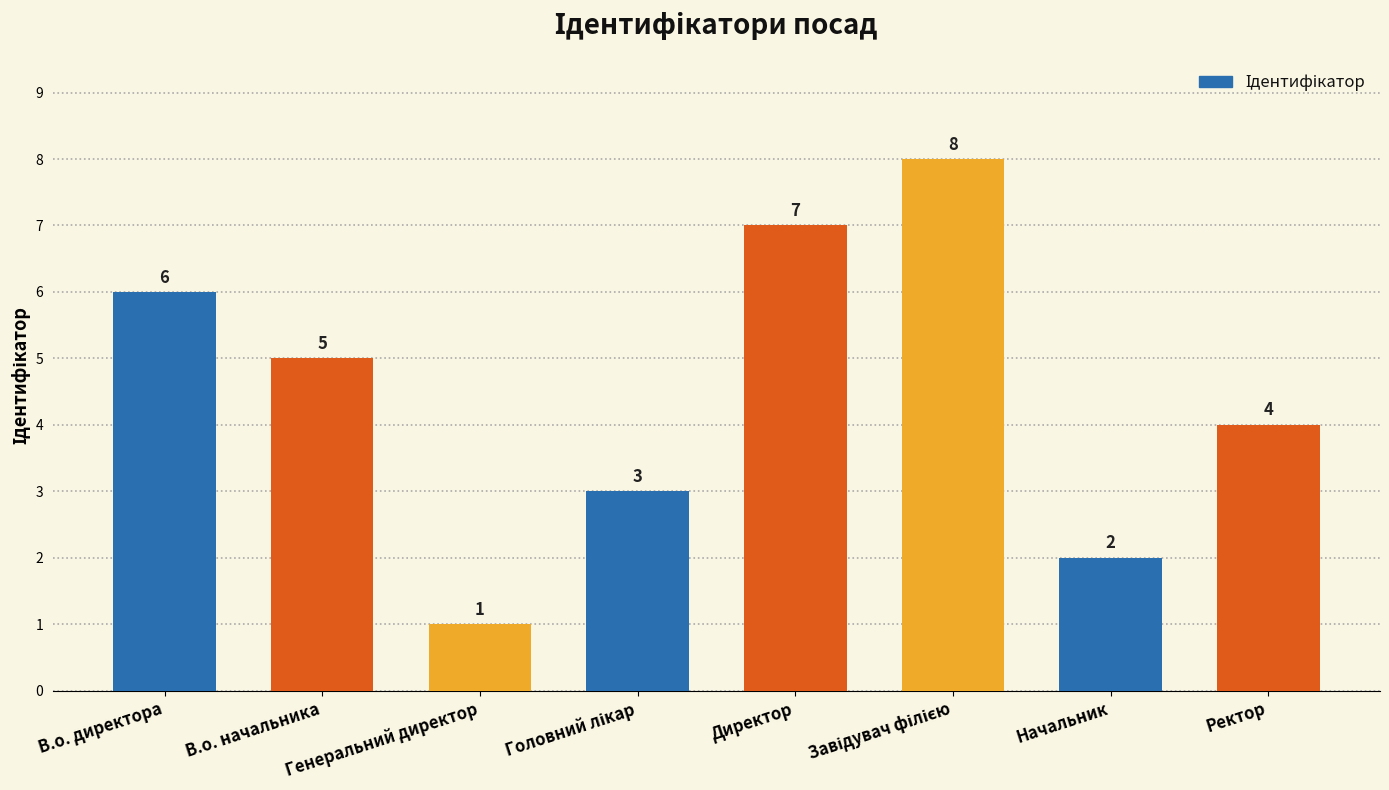

True or false: the data shows 7 at Директор.

True